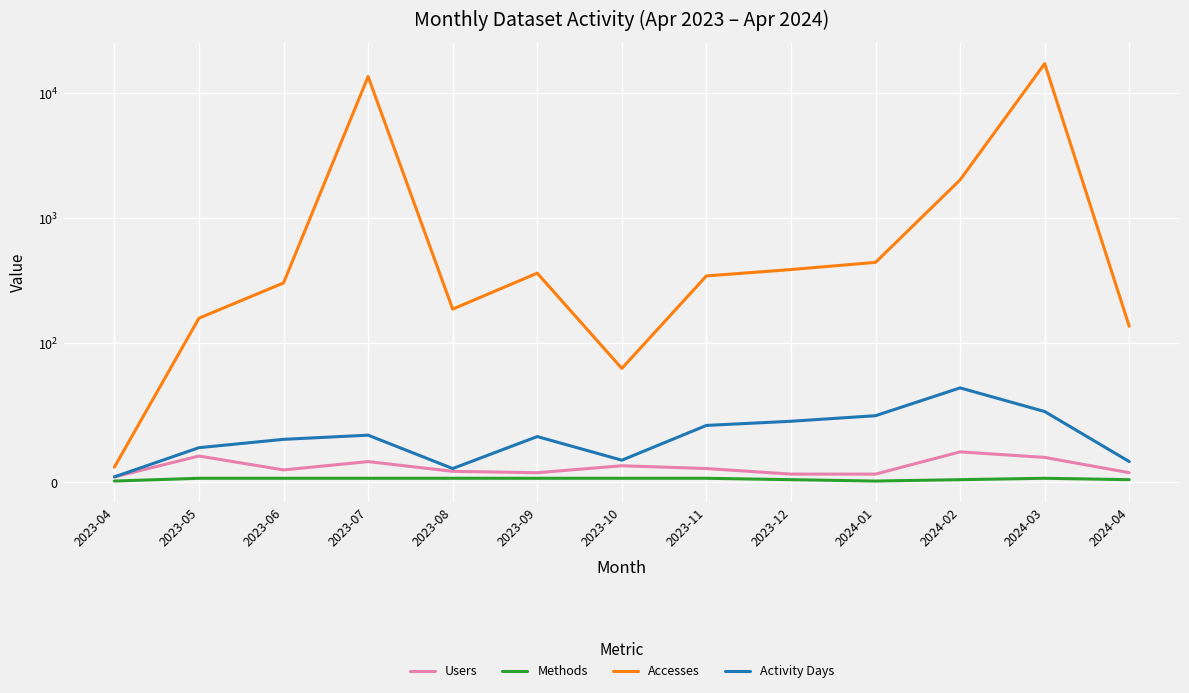

True or false: Accesses and Users intersect in this chart.

False